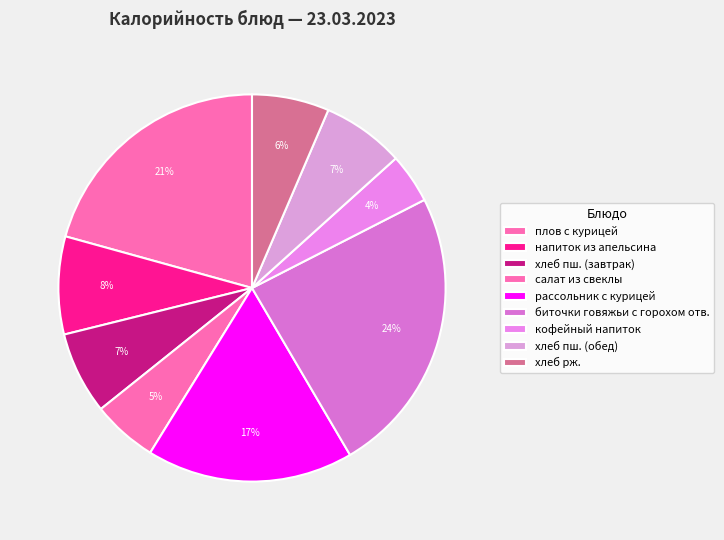

Rank the categories by value from highest to lowest.

биточки говяжьи с горохом отв., плов с курицей, рассольник с курицей, напиток из апельсина, хлеб пш. (завтрак), хлеб пш. (обед), хлеб рж., салат из свеклы, кофейный напиток